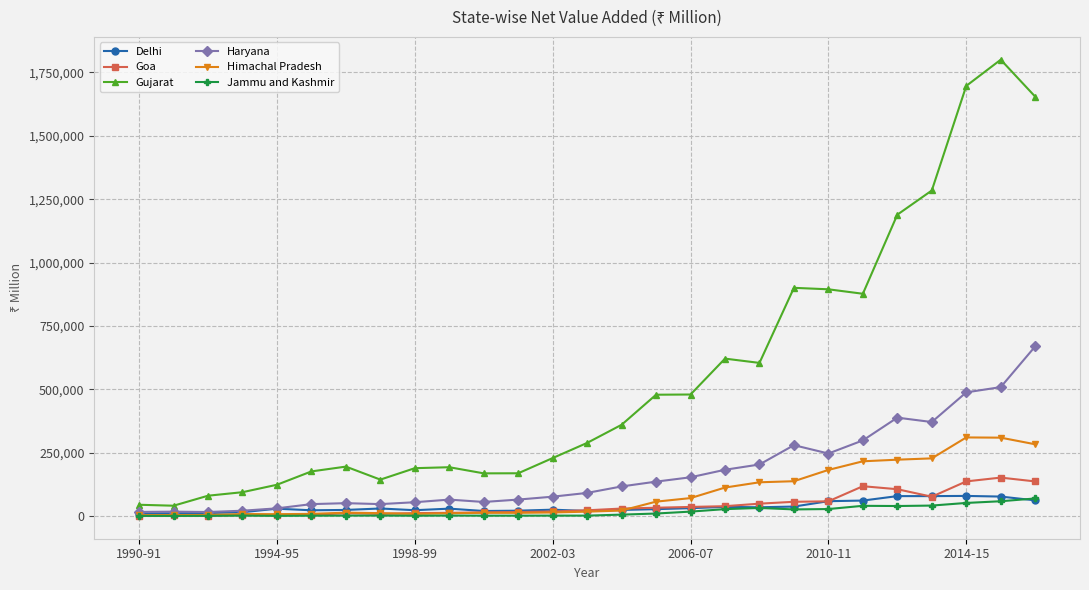

Which series has the widest spread of values?

Gujarat